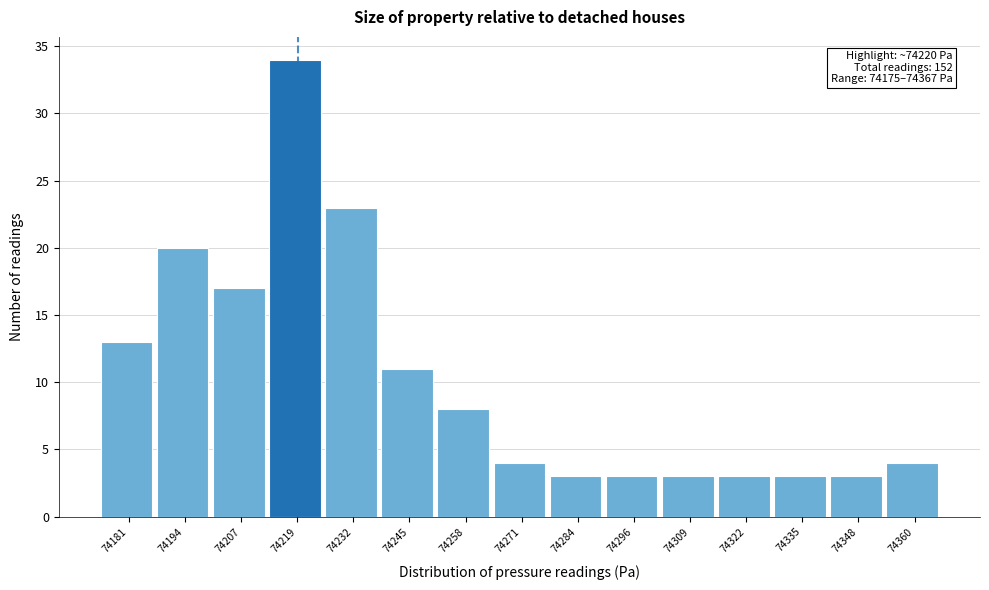

Which range on the x-axis has the tallest bar?

74214 to 74226